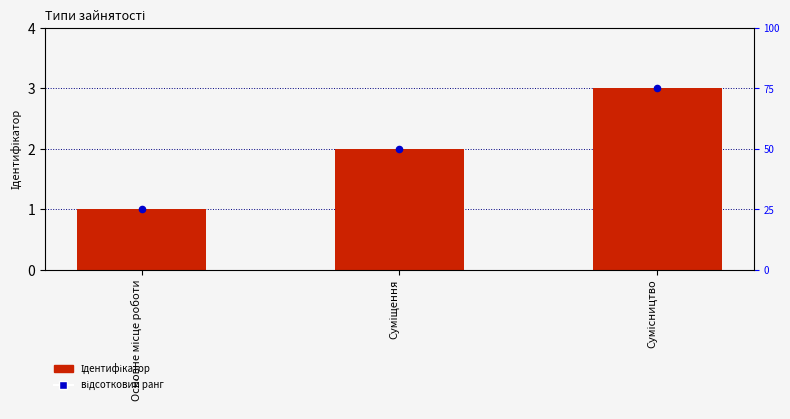

Which series contains the lowest Y value?

Ідентифікатор